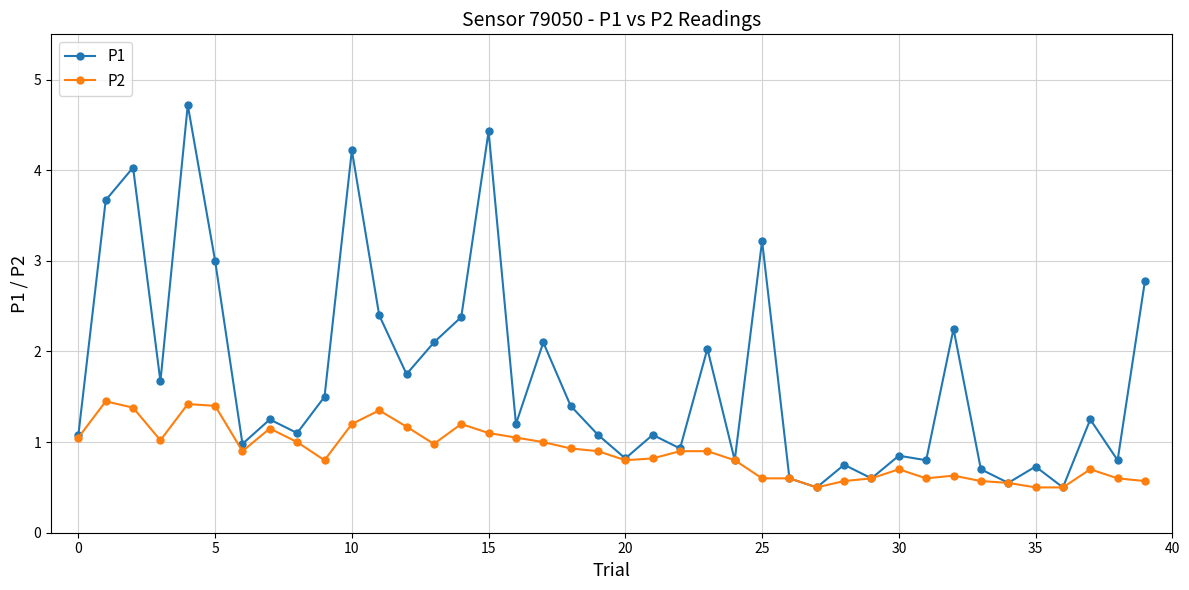

What is the value of the P2 point at the 22nd from the left?

0.8